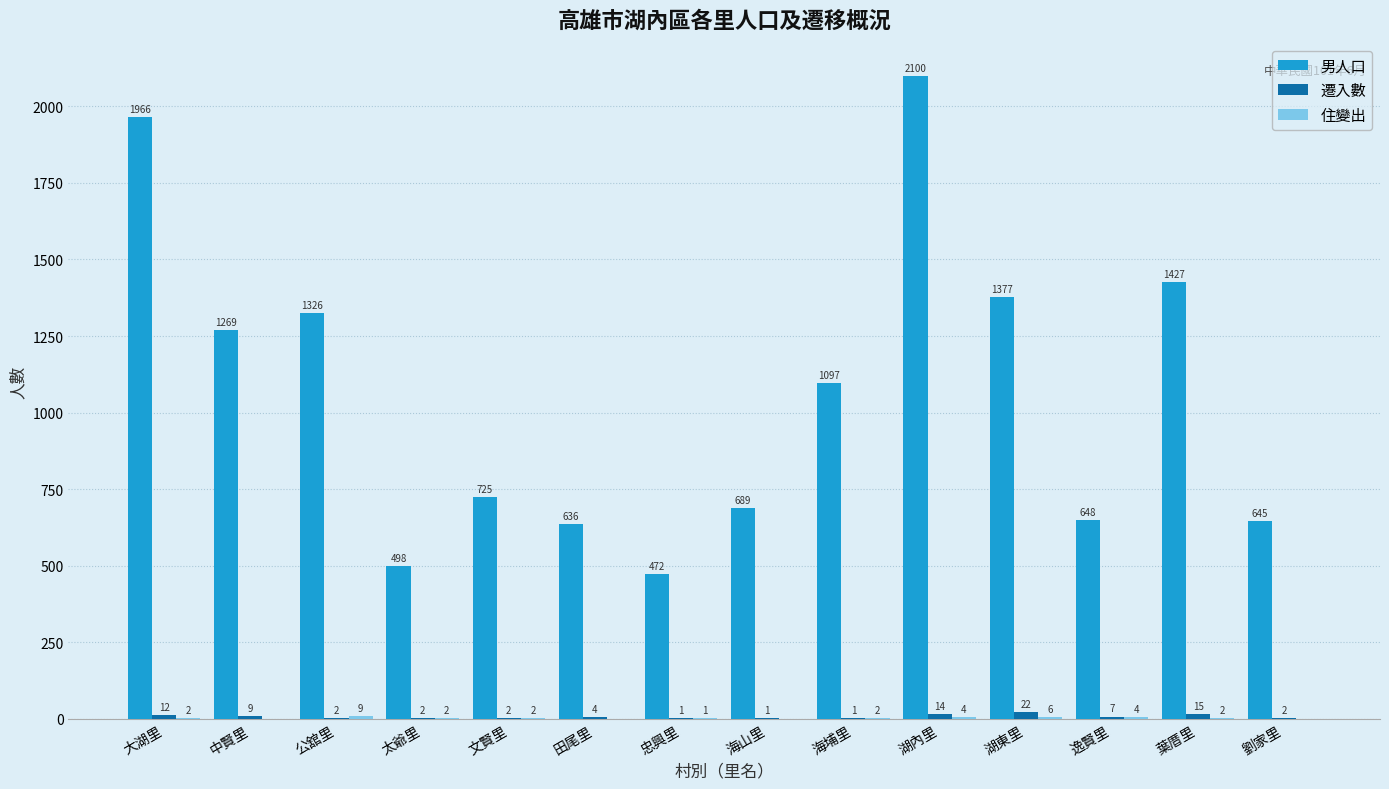

What is the highest value of the 男人口 series?

2100